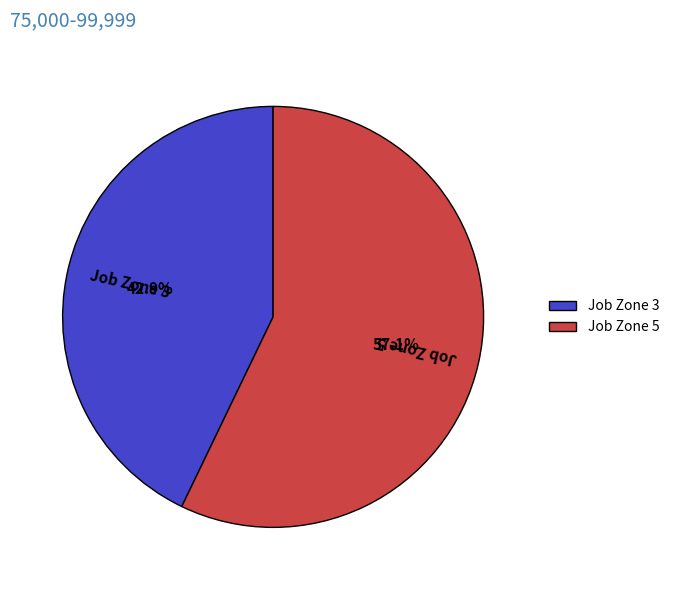

What percentage do Job Zone 5 and Job Zone 3 together represent?

100.0%